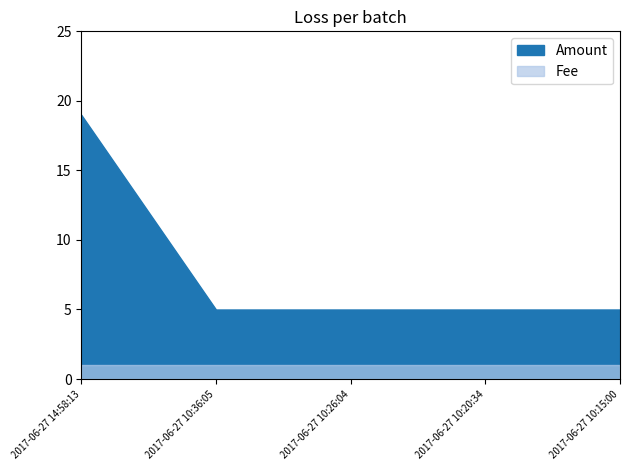

At 2017-06-27 10:15:00, list the series in order from smallest to largest.

Fee, Amount